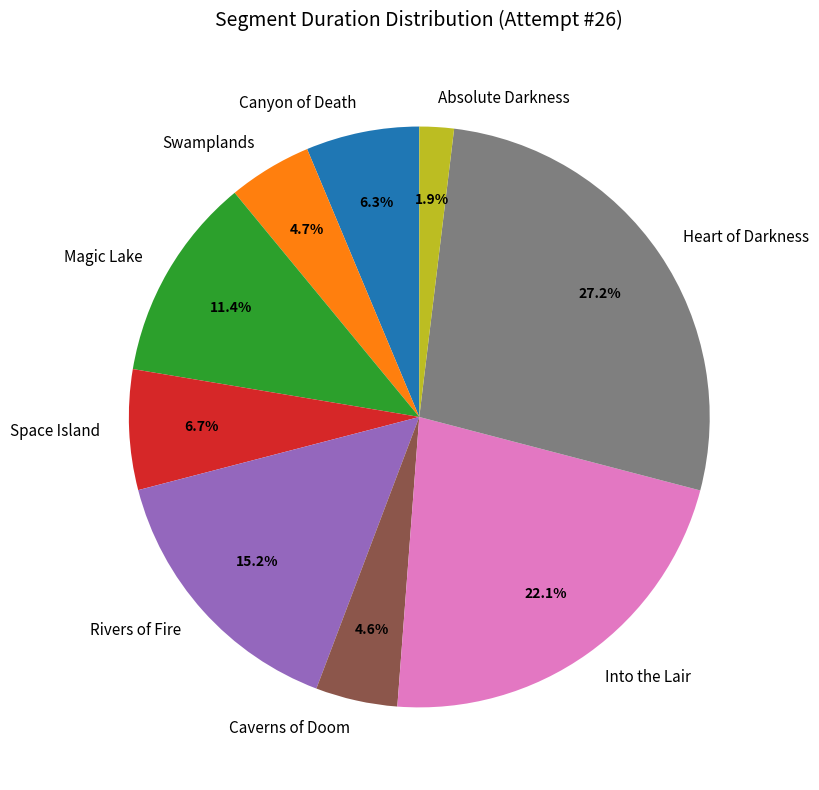

Which category has the smallest portion of the pie?

Absolute Darkness